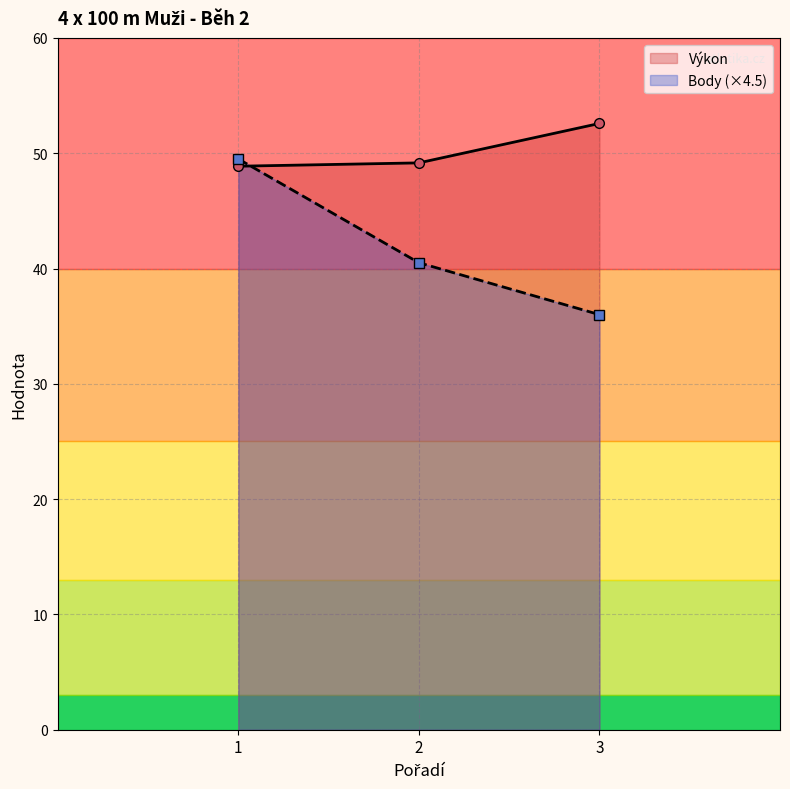

Is the value of Výkon at 3 greater than the value of Body (×4.5) at 1?

Yes